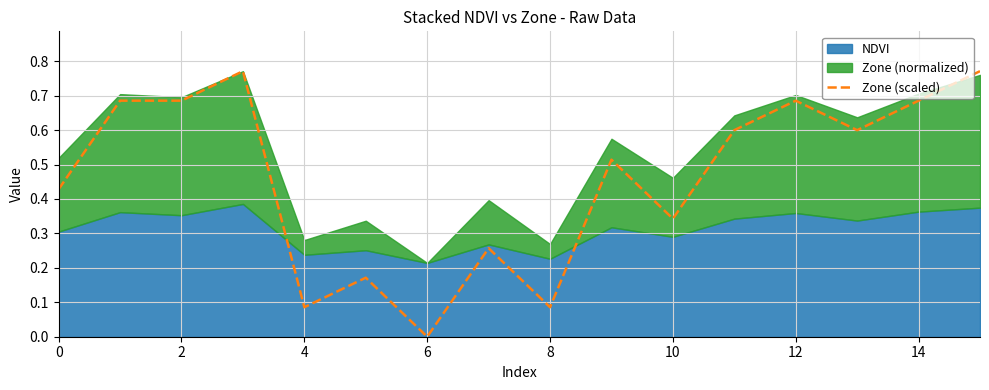

The Zone (scaled) series shows 0.4 at 14. True or false?

False